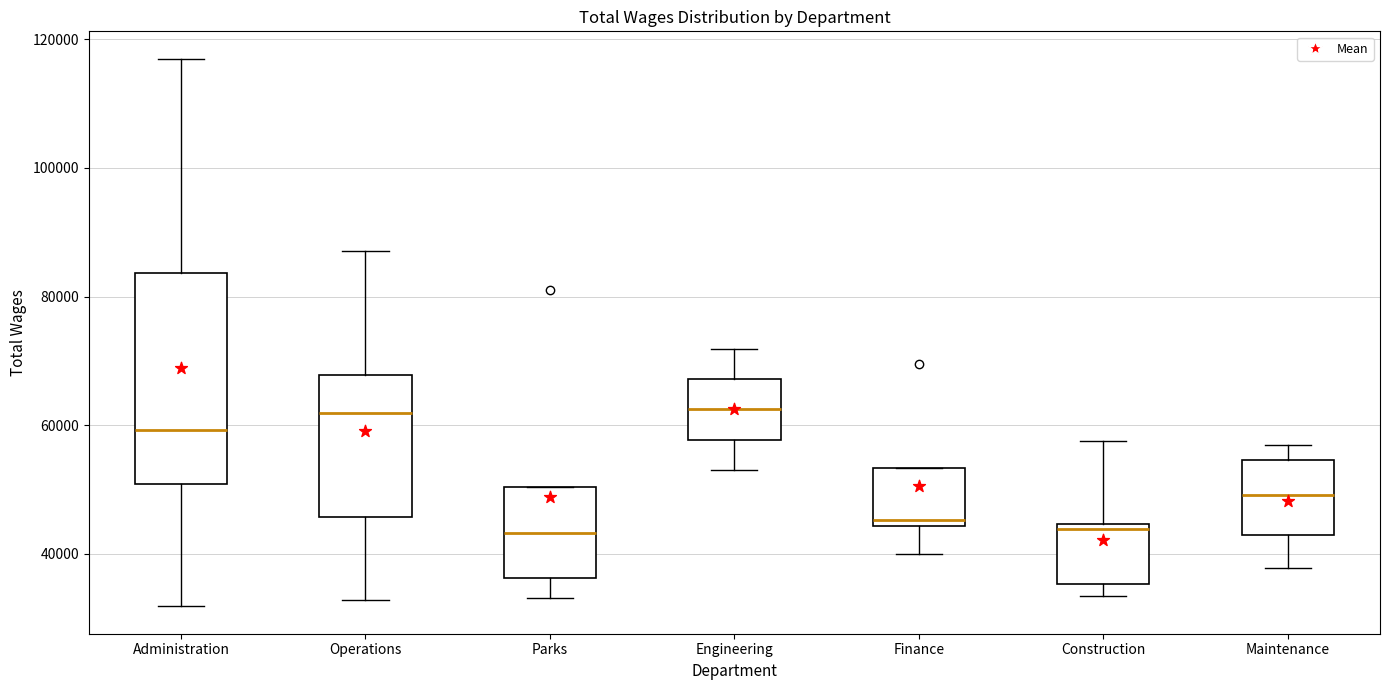

Reading left to right, read every box against the y-axis: the position of its median line, the range the box covers, and the ends of its whiskers. The values are not printed on the chart, so give them approximately, as read against the axis.

Administration: median 60000, box 50000 to 84000, whiskers 32000 to 116000
Operations: median 62000, box 46000 to 68000, whiskers 32000 to 88000
Parks: median 44000, box 36000 to 50000, whiskers 34000 to 50000
Engineering: median 62000, box 58000 to 68000, whiskers 54000 to 72000
Finance: median 46000, box 44000 to 54000, whiskers 40000 to 54000
Construction: median 44000 (just below the box's upper edge), box 36000 to 44000, whiskers 34000 to 58000
Maintenance: median 50000, box 42000 to 54000, whiskers 38000 to 56000